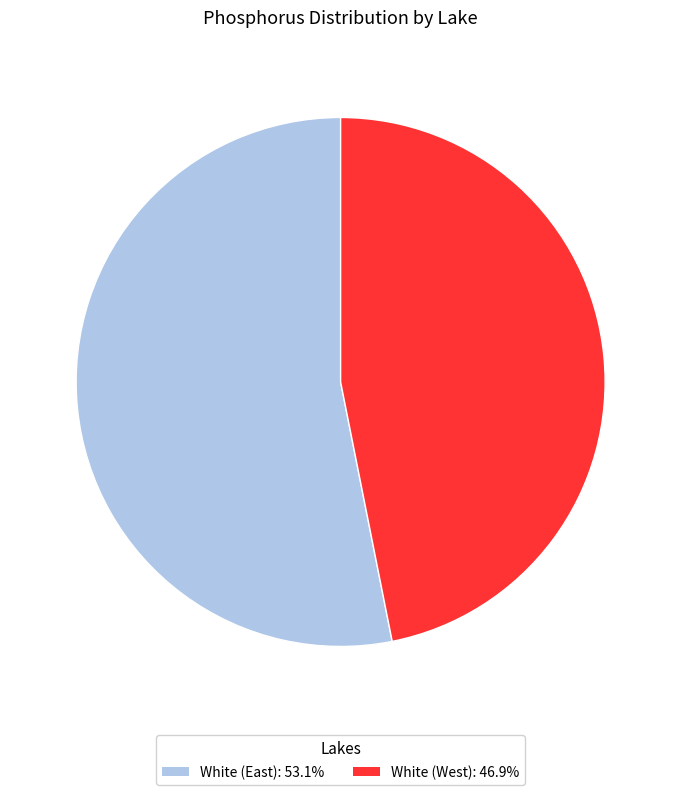

Is the sum of White (East) and White (West) greater than half?

Yes